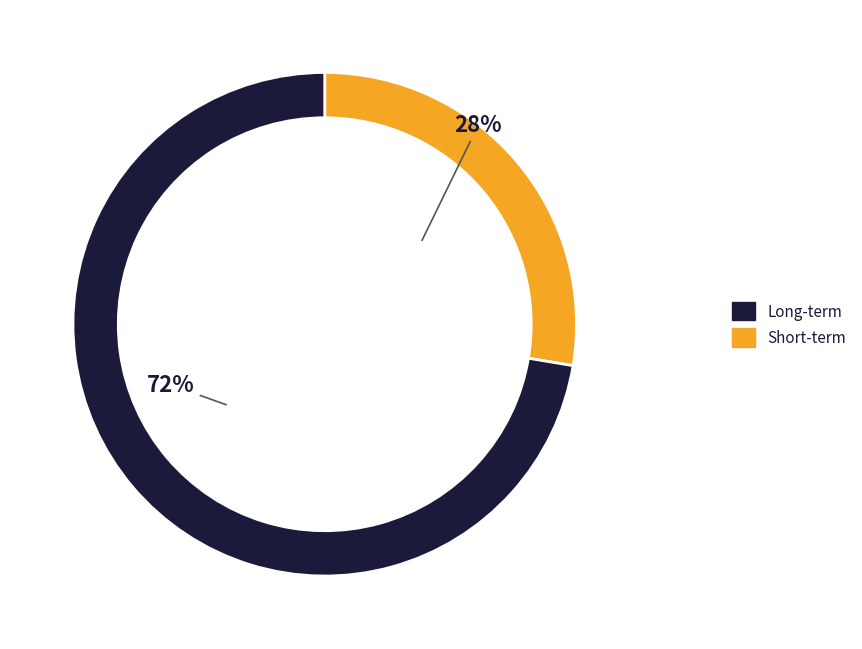

Count the number of slices in the pie.

2